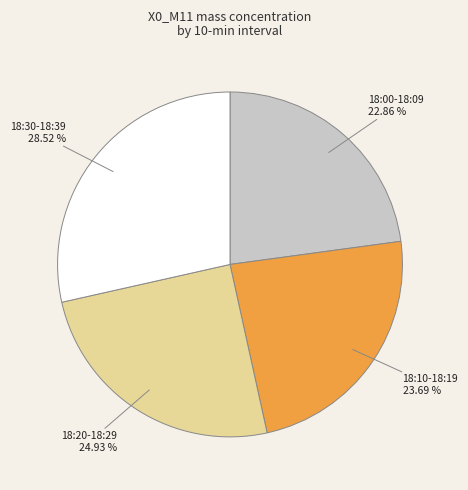

Does any single category account for the majority?

No